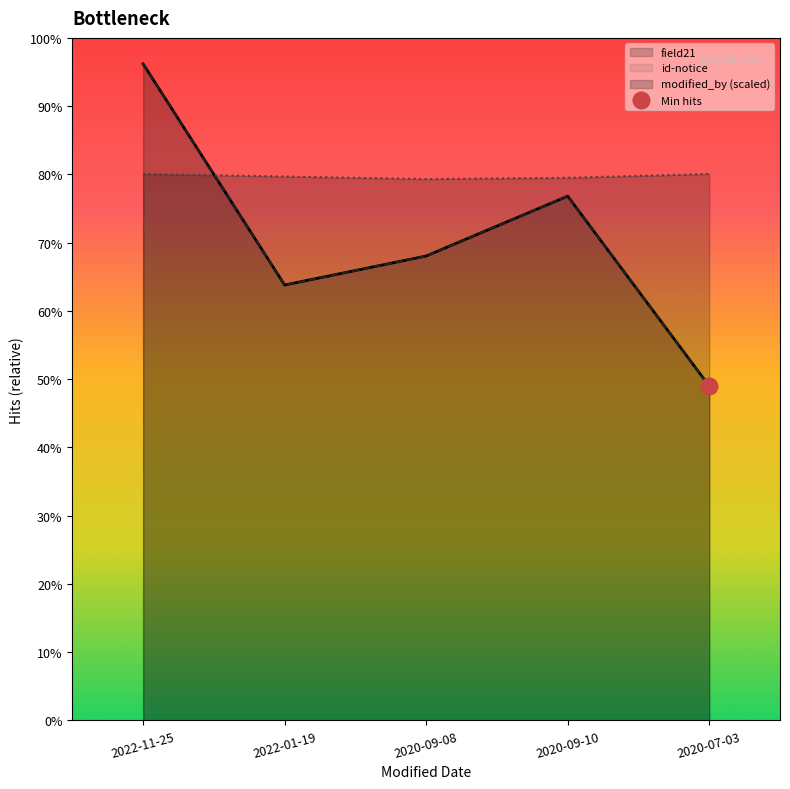

Does the chart display data point markers on the line(s)?

No